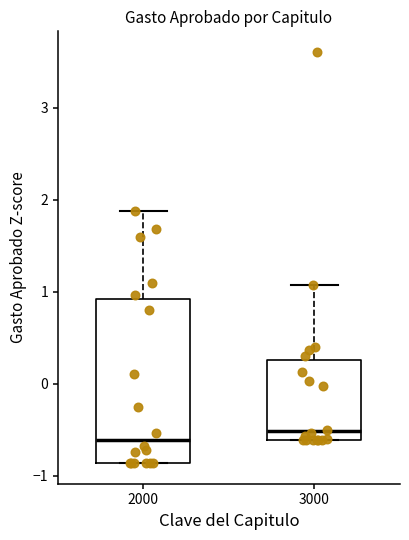

Reading left to right, transcribe this box plot: for each box, give where its median line is, the range the box spans, and where its two whiskers end, as read against the y-axis. The values are not printed on the chart, so give them approximately, as read against the axis.

2000: median -0.6, box -0.9 to 0.9, whiskers -0.9 to 1.9
3000: median -0.5, box -0.6 to 0.3, whiskers -0.6 to 1.1